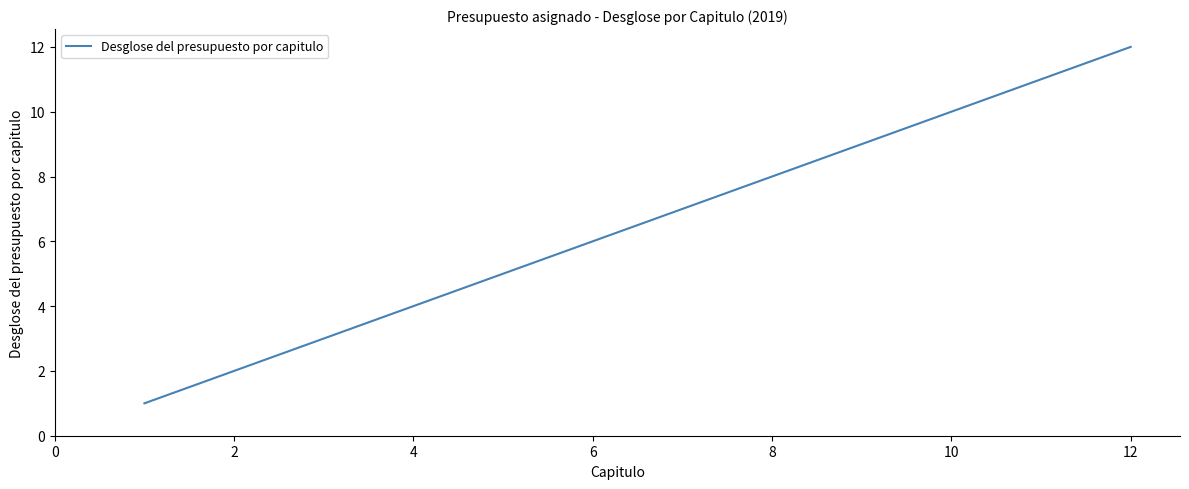

True or false: there are more than 0 points higher than both neighbors.

False